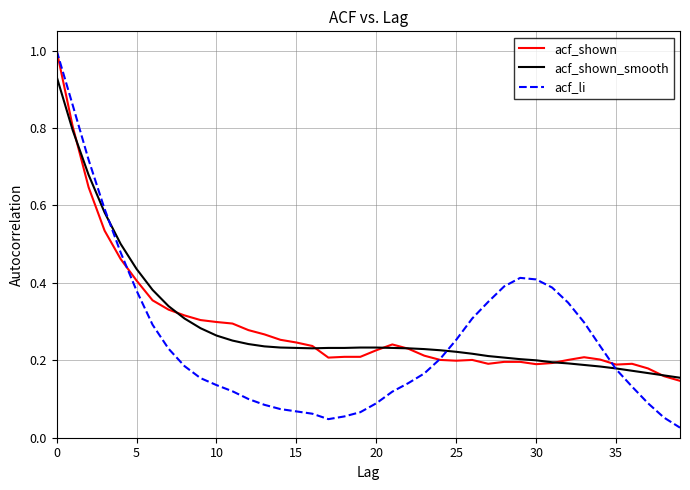

True or false: acf_shown_smooth and acf_li cross at least once.

True